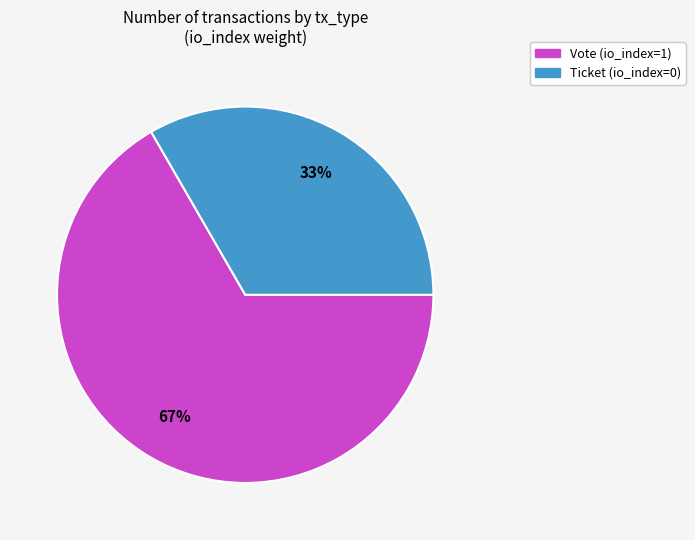

Which category has the smallest portion of the pie?

Ticket (io_index=0)